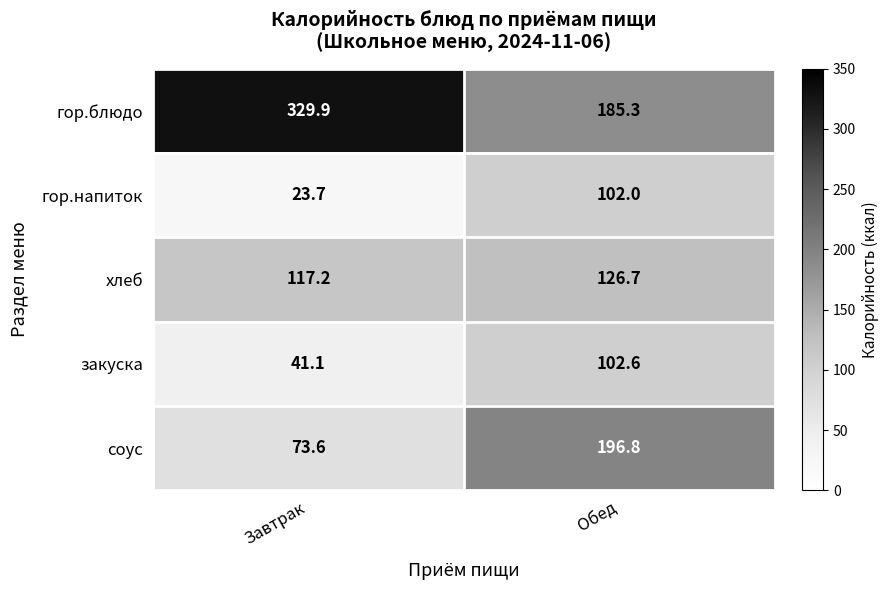

At which label does гор.напиток reach its minimum?

Завтрак